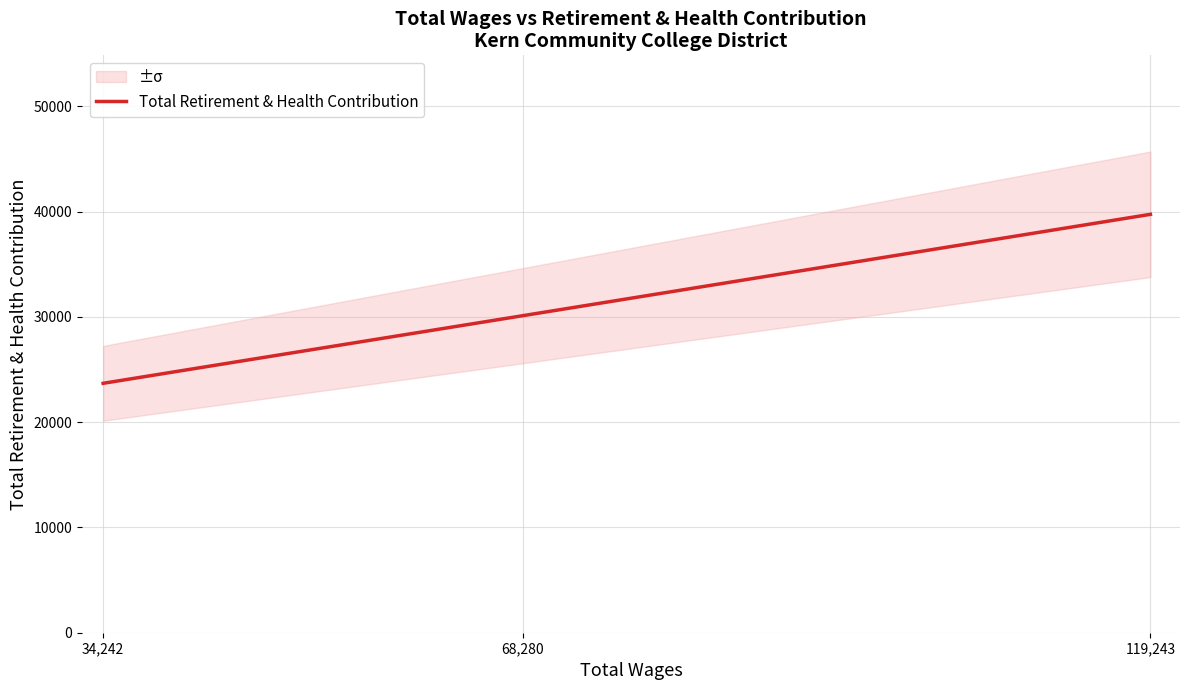

What is the value of the 2nd point from the left?

30115